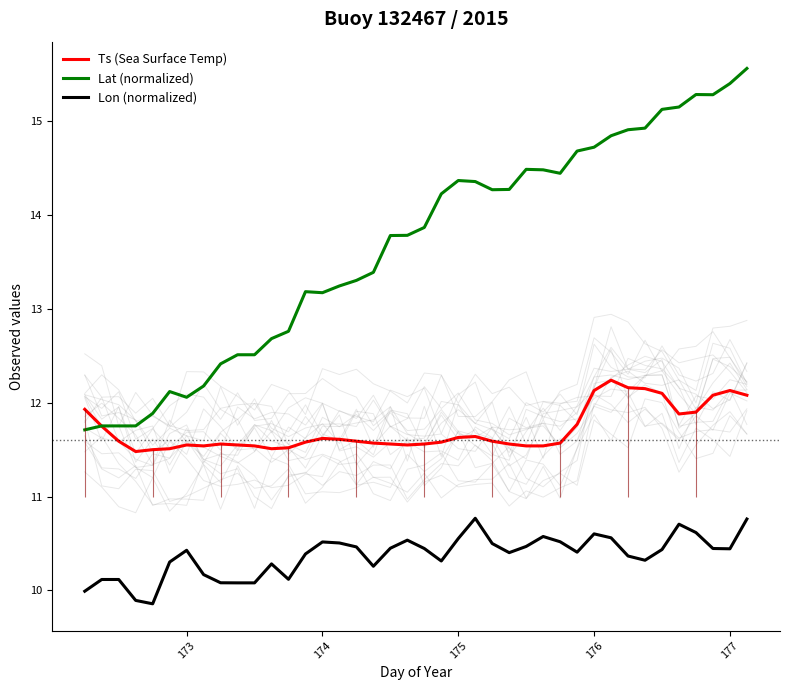

What value does the Lon (normalized) series have at 174?

10.5